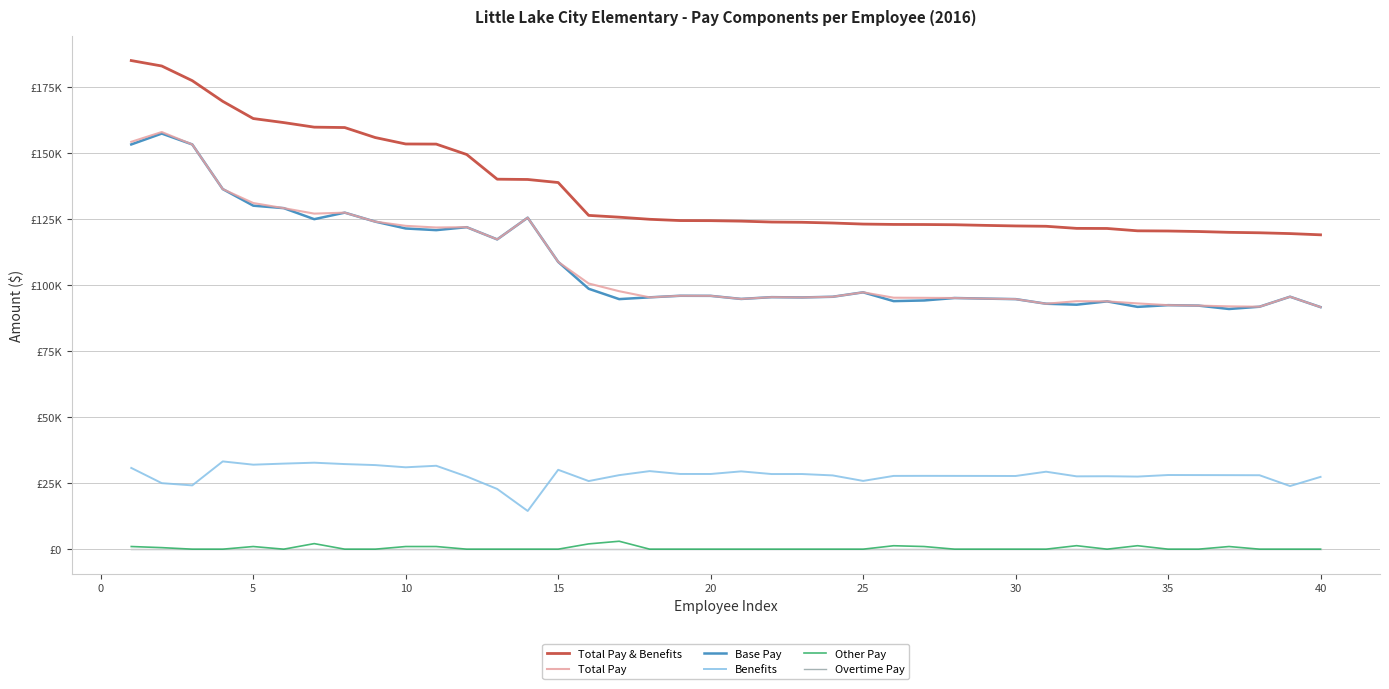

At how many categories does at least one series exceed 95982?

40